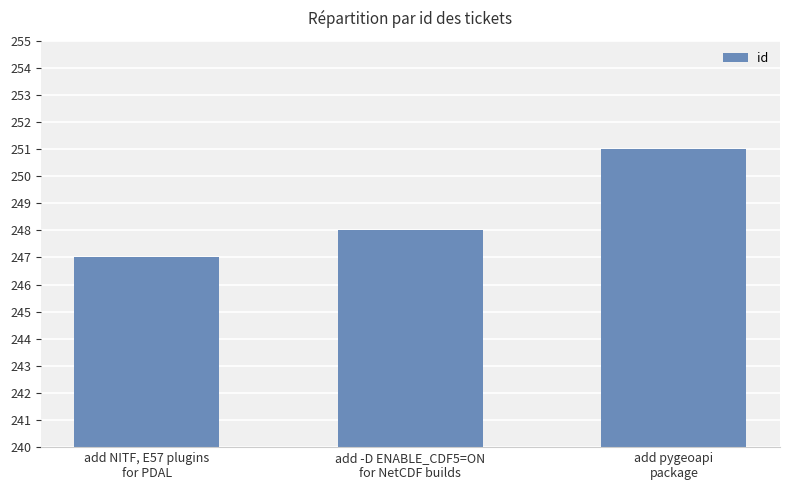

What is the label of the 1st bar from the left?

add NITF, E57 plugins
for PDAL